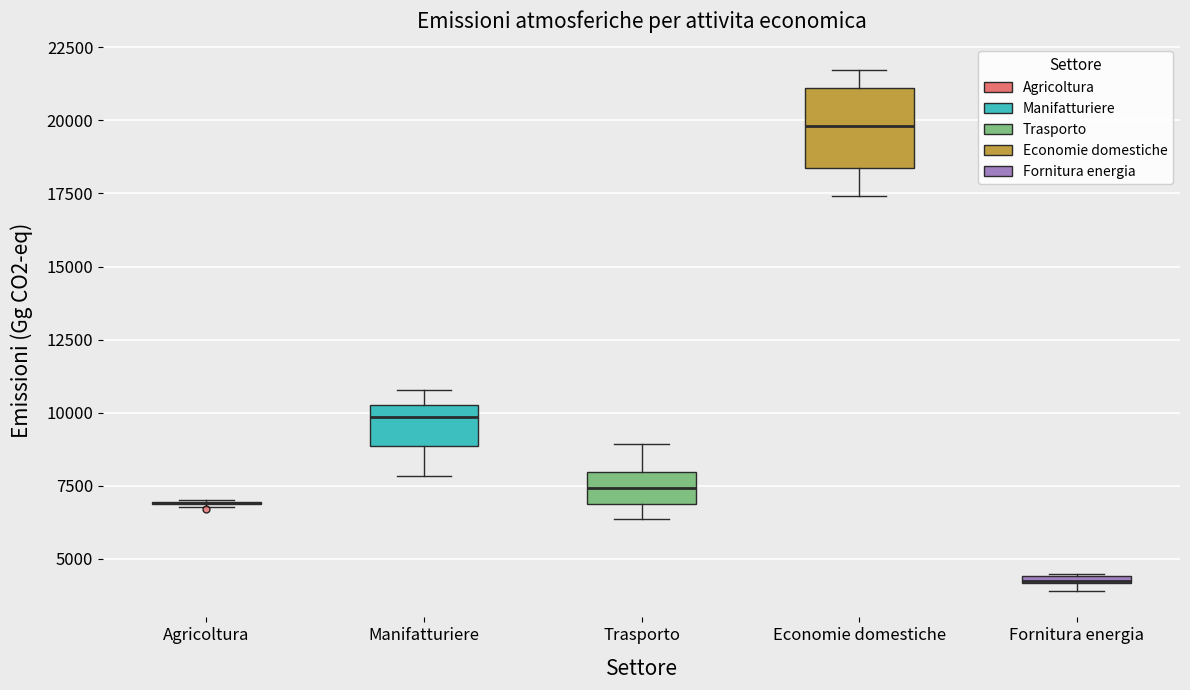

Comparing the boxes themselves (not the whiskers), which one is the tallest?

Economie domestiche